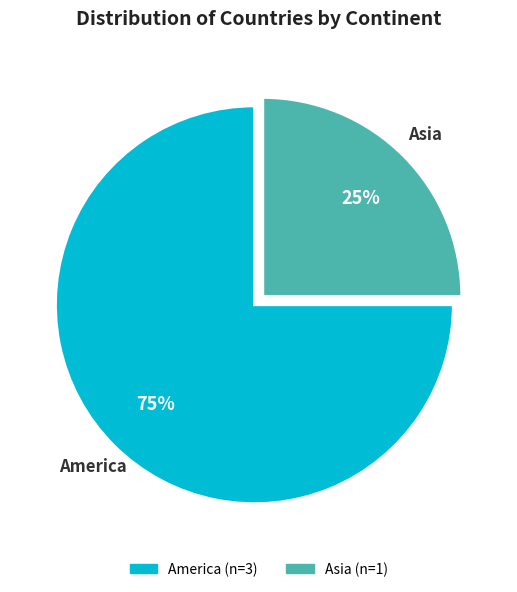

Is there any slice that represents more than half of the pie?

Yes